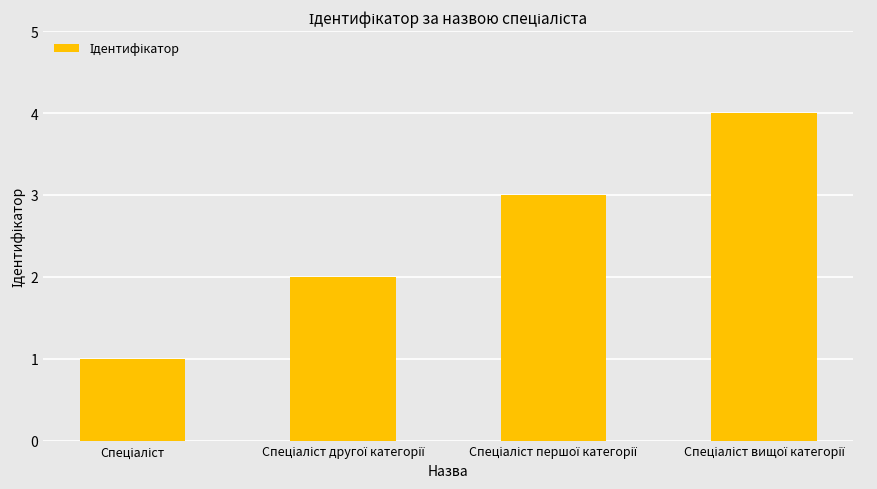

What is the greatest value displayed?

4